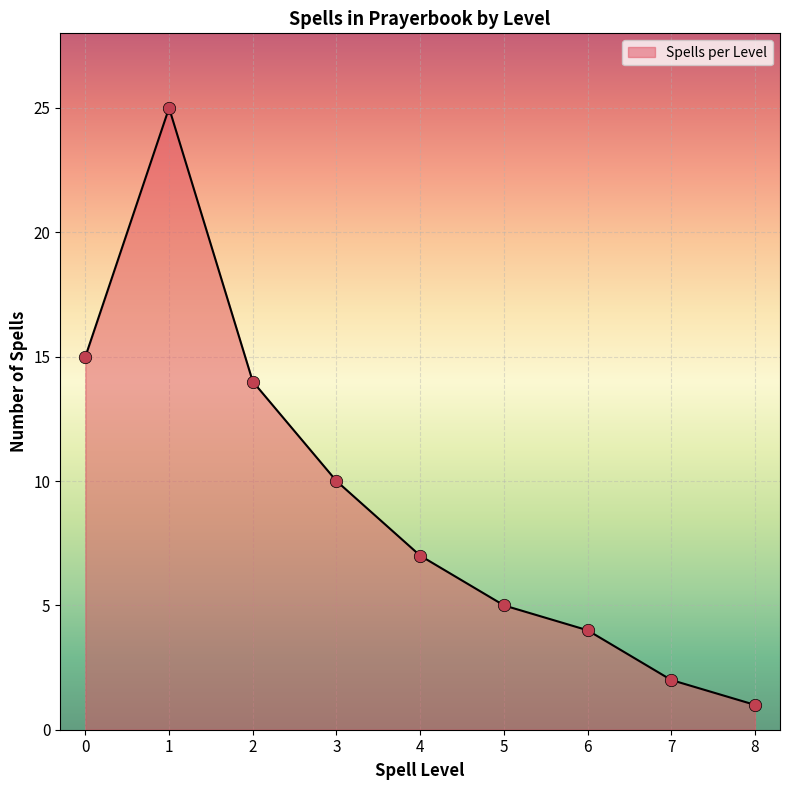

Which has a higher value, 6 or 4?

4